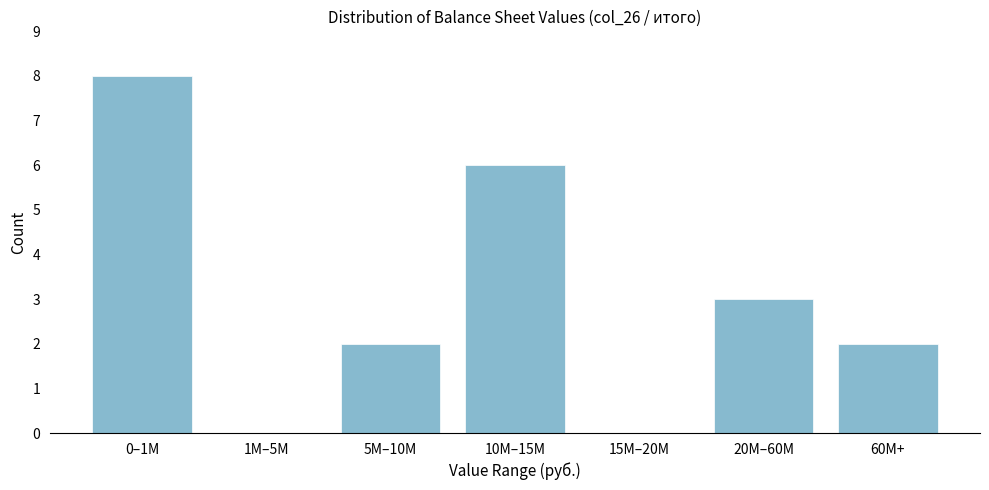

Reading left to right, transcribe all the data shown in this chart.

0–1M=8	1M–5M=0	5M–10M=2	10M–15M=6	15M–20M=0	20M–60M=3	60M+=2